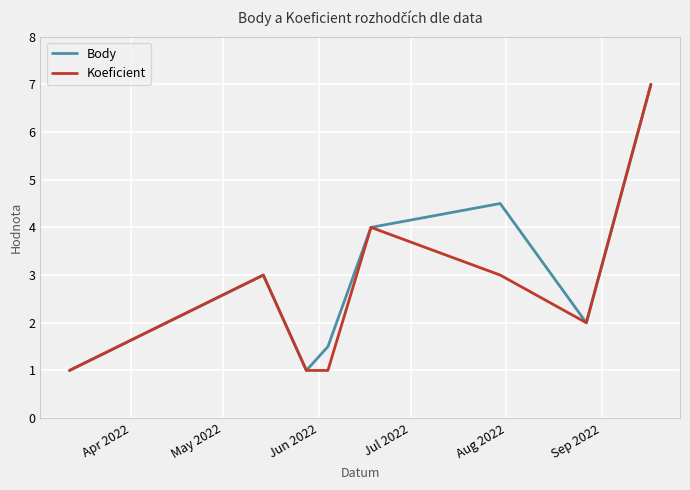

At how many categories does at least one series exceed 5?

1